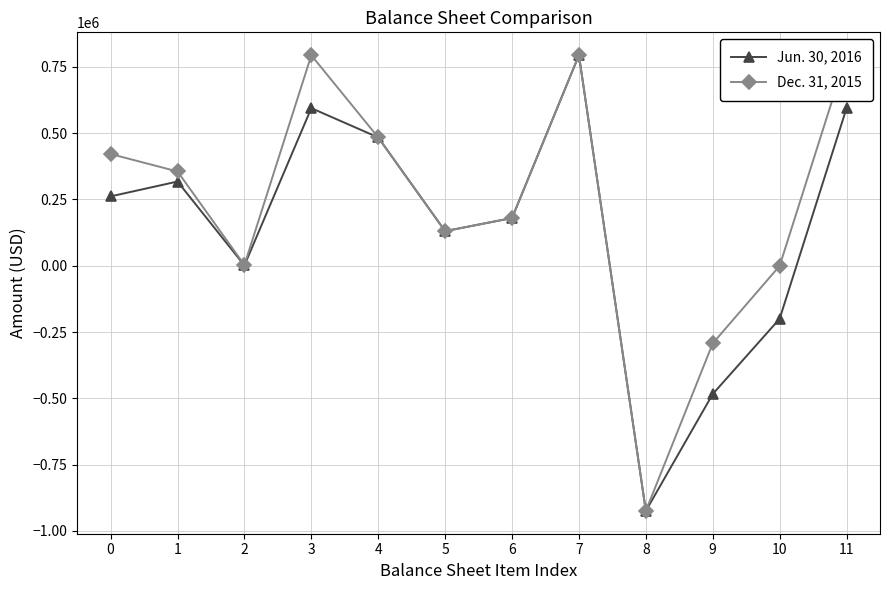

What is the difference between the maximum and second lowest values in the Dec. 31, 2015 series?

1087288